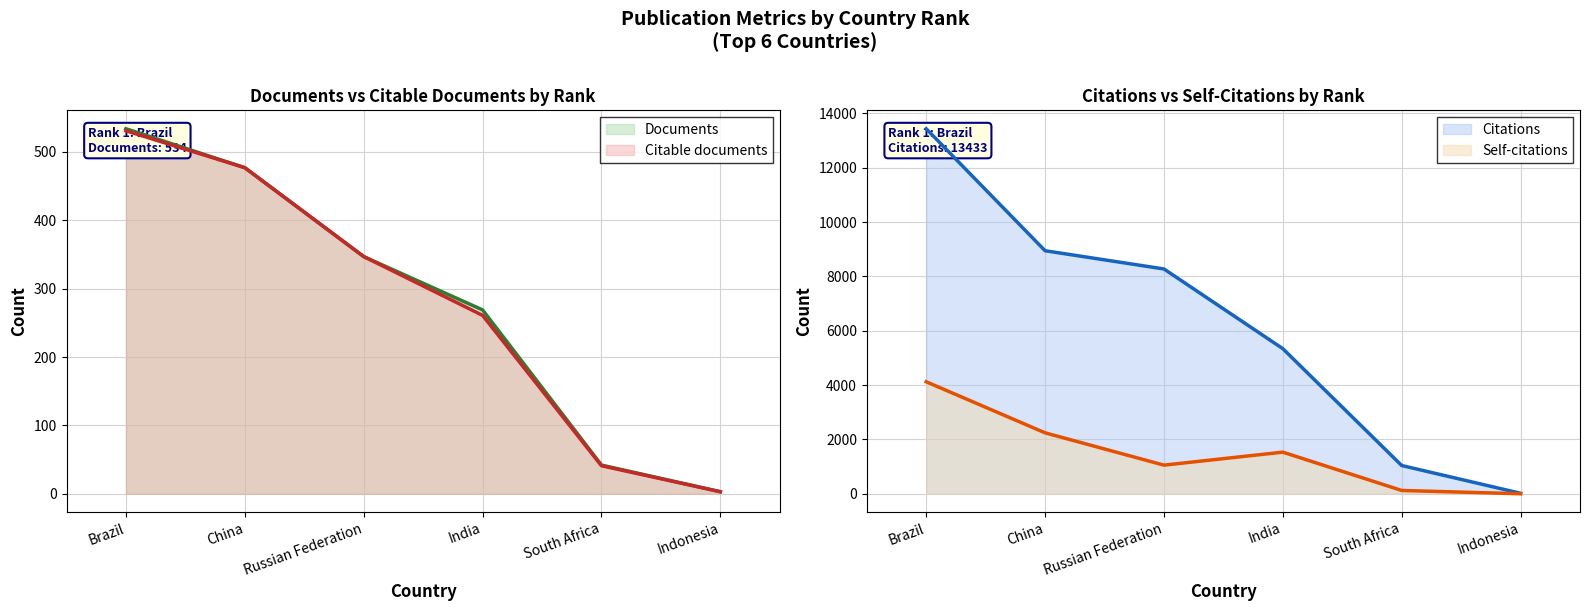

Rank the series by their maximum value, from highest to lowest.

Citations, Self-citations, Documents, Citable documents